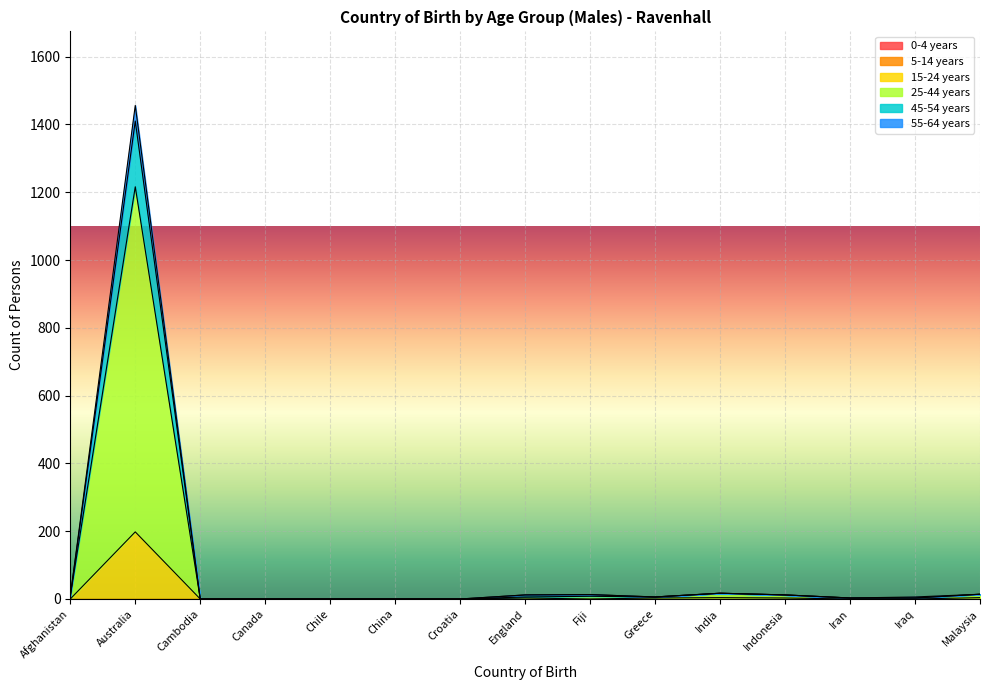

Which category has the highest value in the 15-24 years series?

Australia